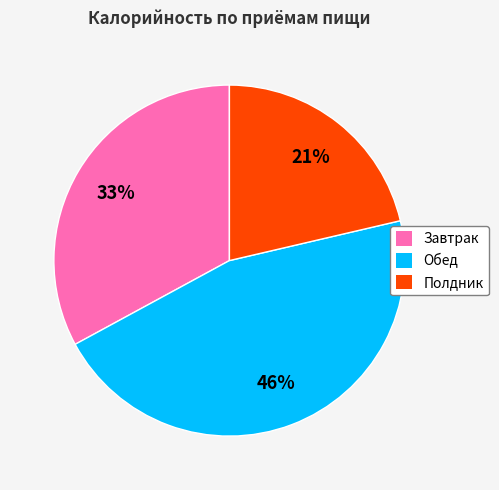

Is there any slice that represents more than half of the pie?

No